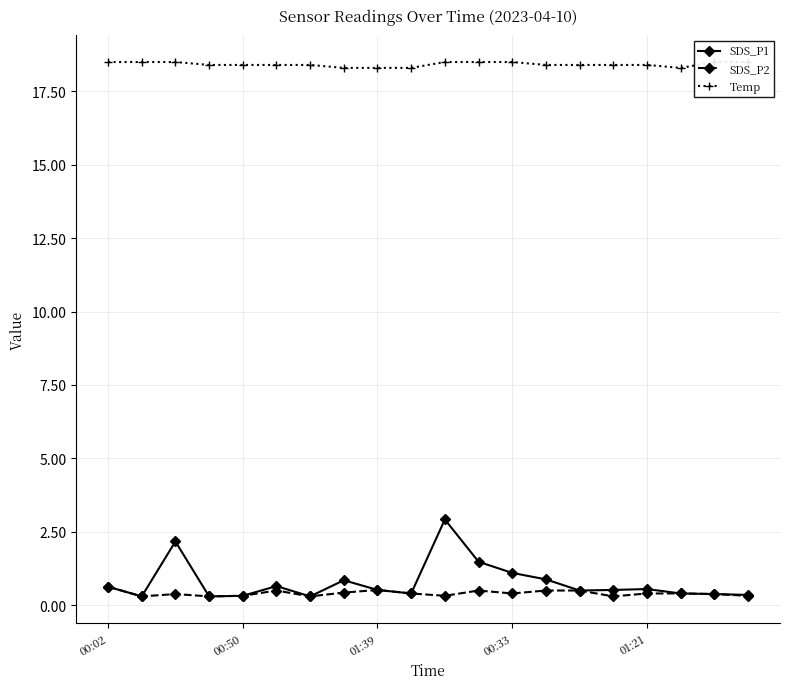

Which category has the highest value across all series?

00:02